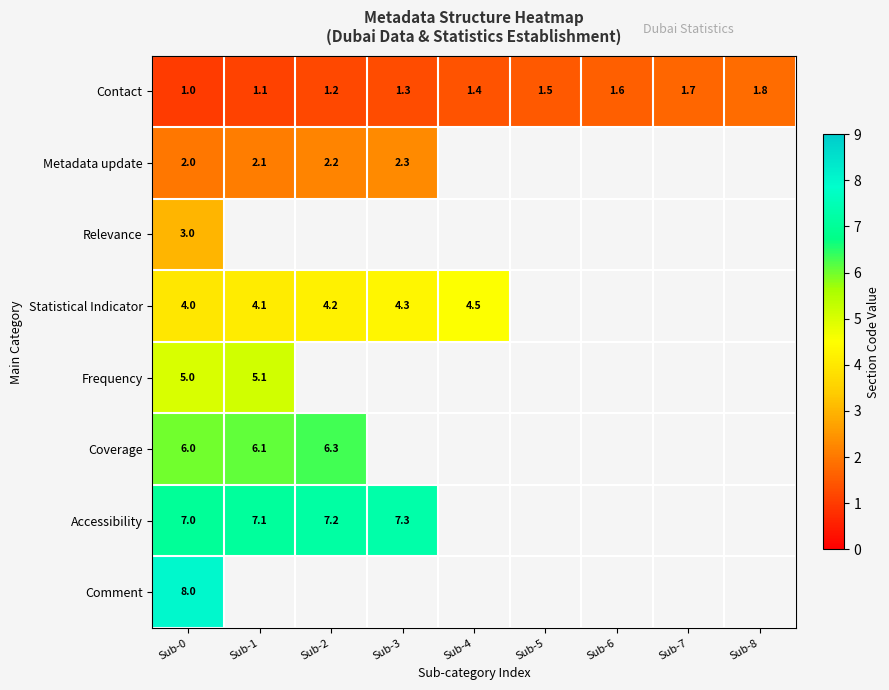

The value of Accessibility at Sub-1 is 11.2. True or false?

False